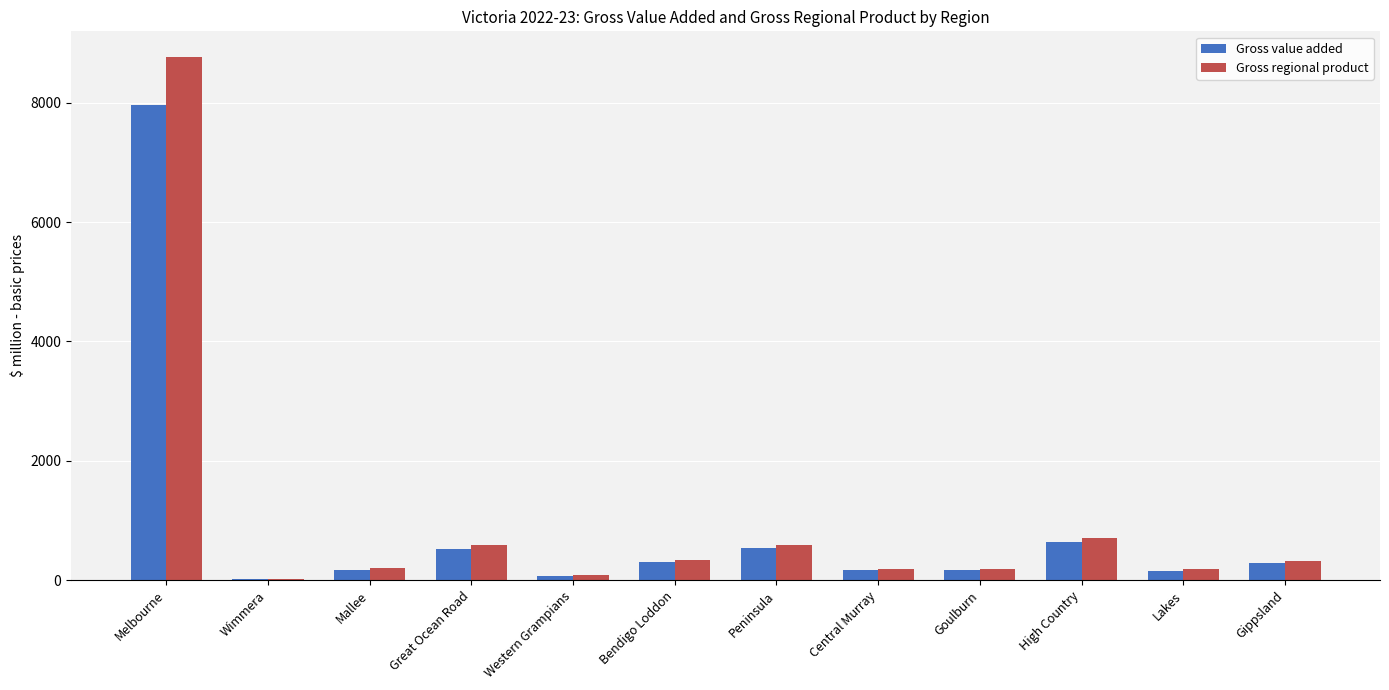

Are the bars grouped side by side (vs. stacked)?

Yes